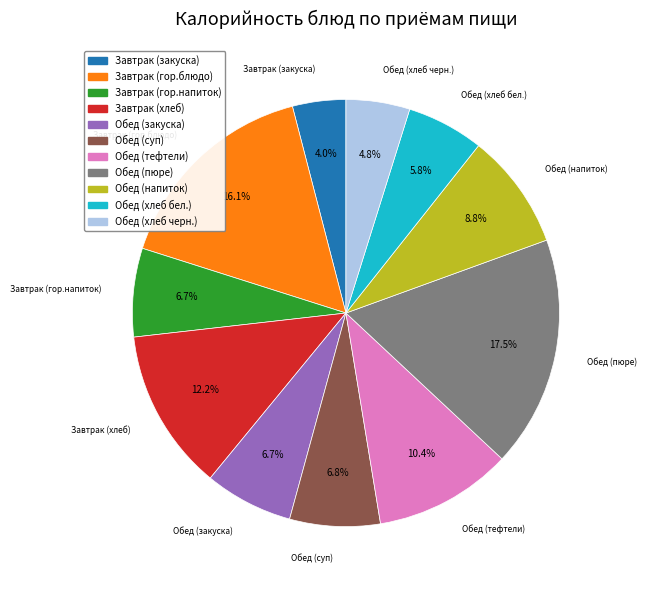

Does Обед (суп) represent more than half of the total?

No